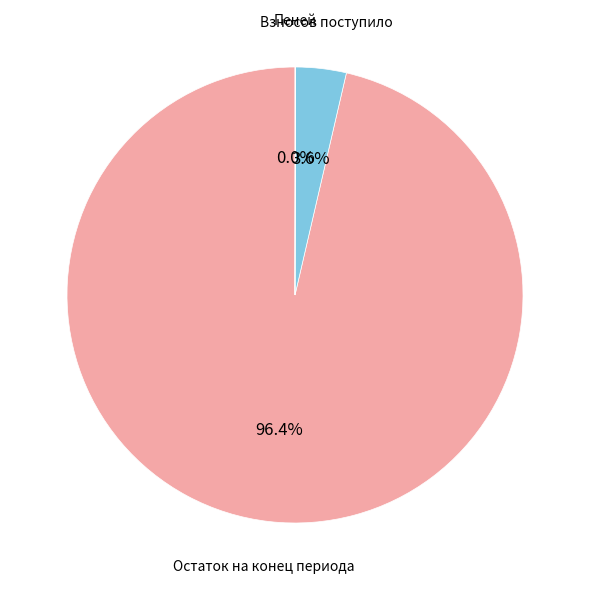

To the nearest percent, what is the average slice percentage?

33%